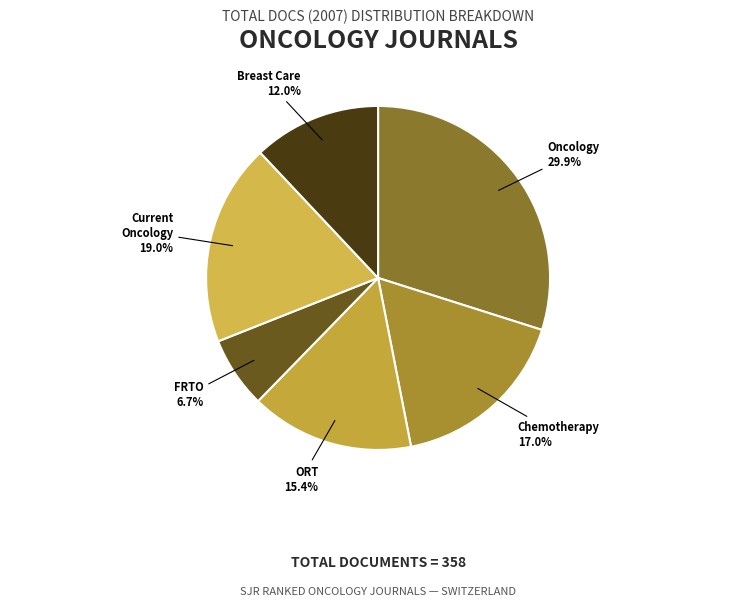

Count the number of slices in the pie.

6